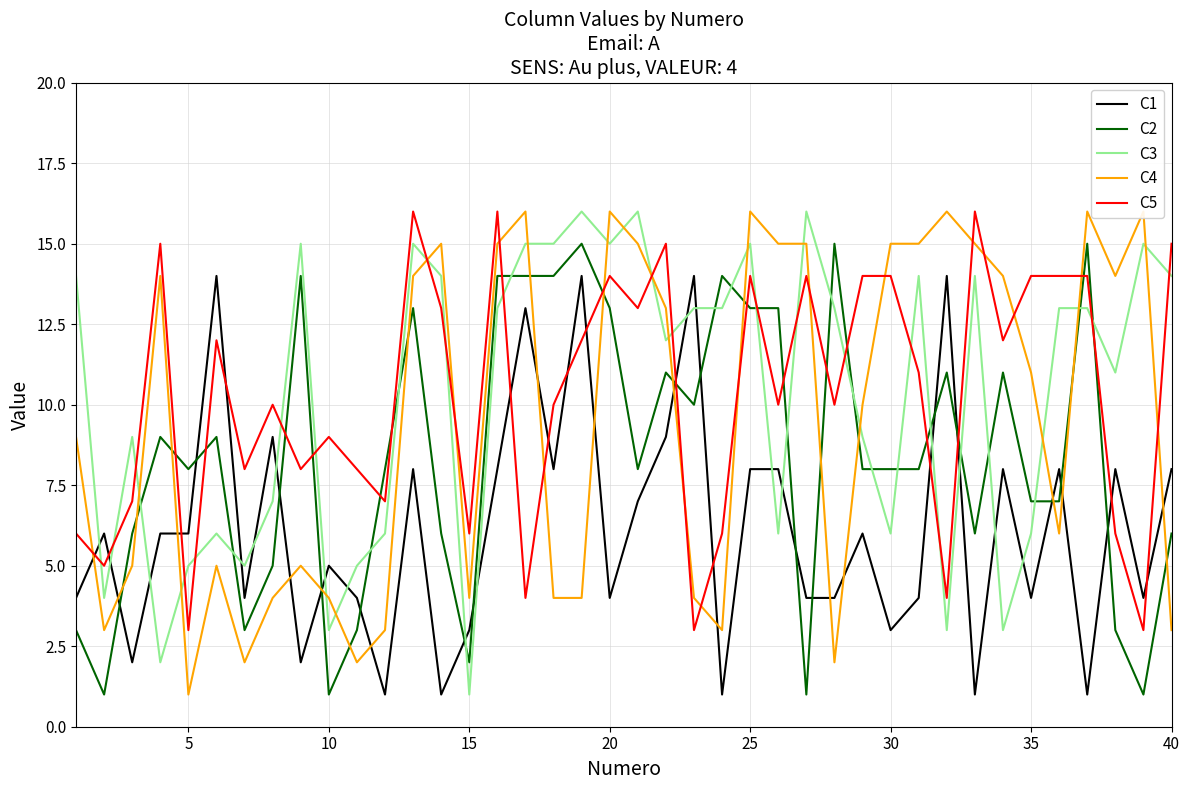

True or false: C3 has a value of 0 at 15.

False